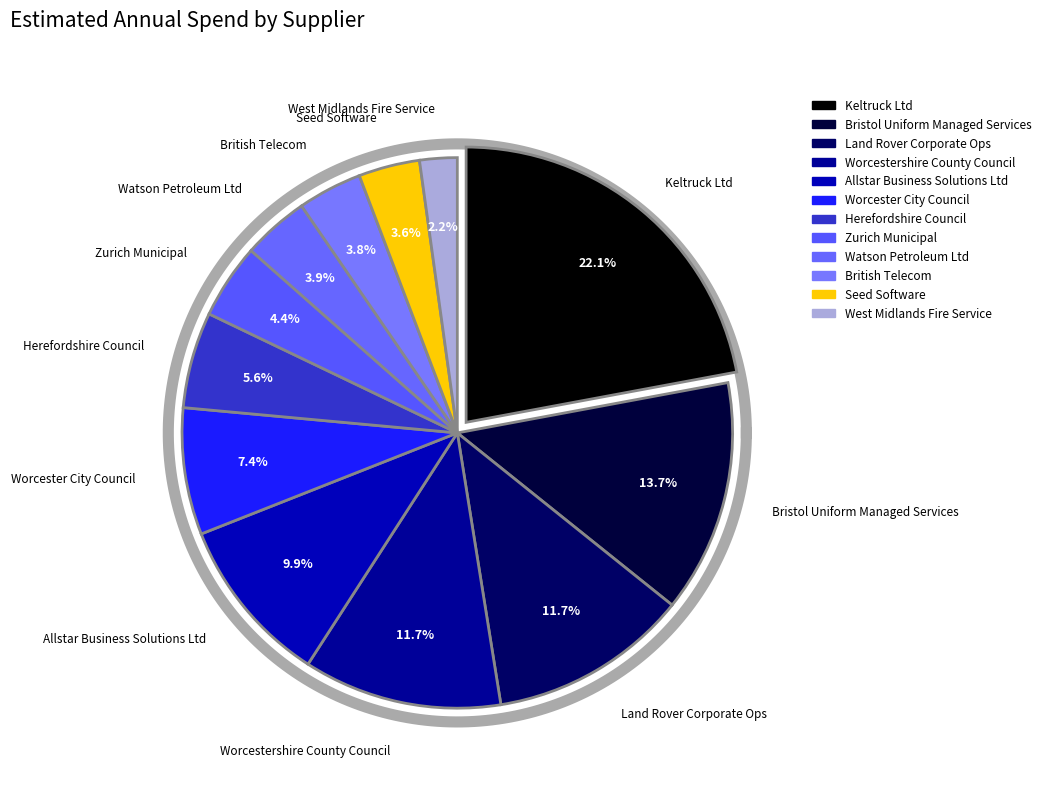

Rank the categories by value from highest to lowest.

Keltruck Ltd, Bristol Uniform Managed Services, Land Rover Corporate Ops, Worcestershire County Council, Allstar Business Solutions Ltd, Worcester City Council, Herefordshire Council, Zurich Municipal, Watson Petroleum Ltd, British Telecom, Seed Software, West Midlands Fire Service